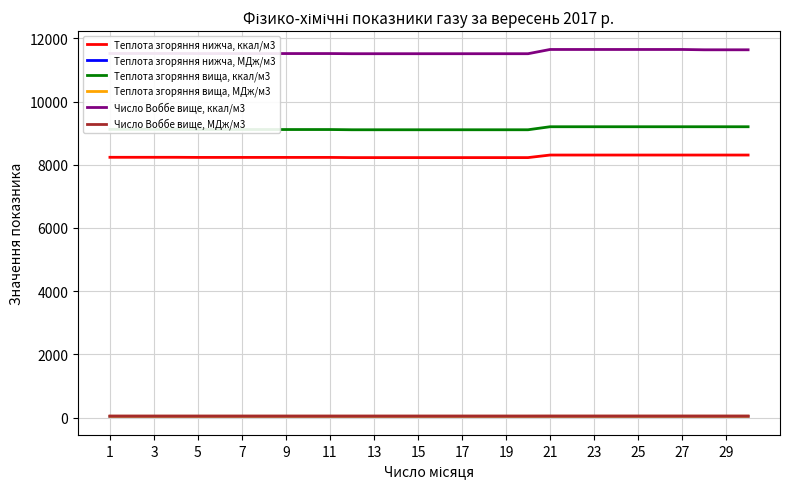

True or false: Теплота згоряння вища, ккал/м3 and Число Воббе вище, МДж/м3 cross at least once.

False